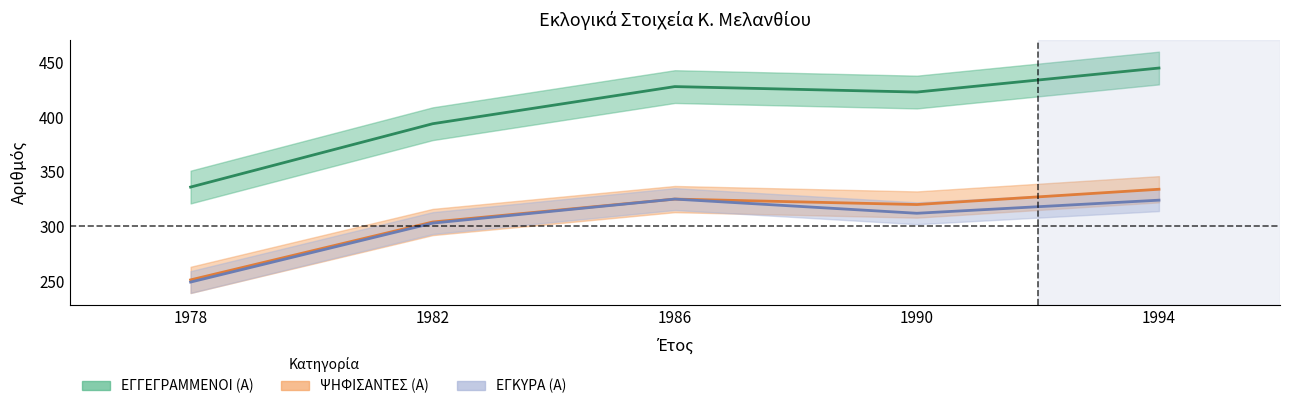

Which series has the largest range (max minus min)?

ΕΓΓΕΓΡΑΜΜΕΝΟΙ (Α)